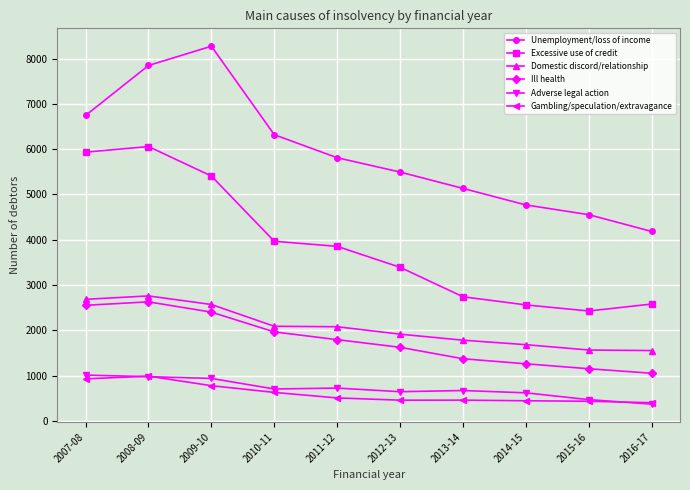

How many lines are shown in the chart?

6